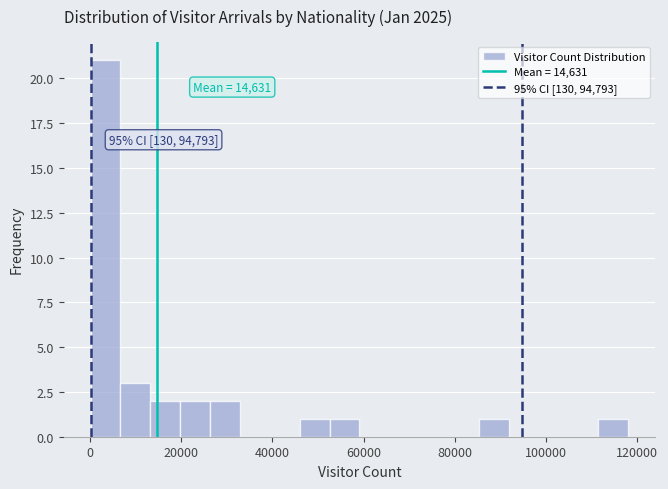

Around what value on the x-axis is the tallest bar? Give the approximate position of its centre, as read against the axis.

4000